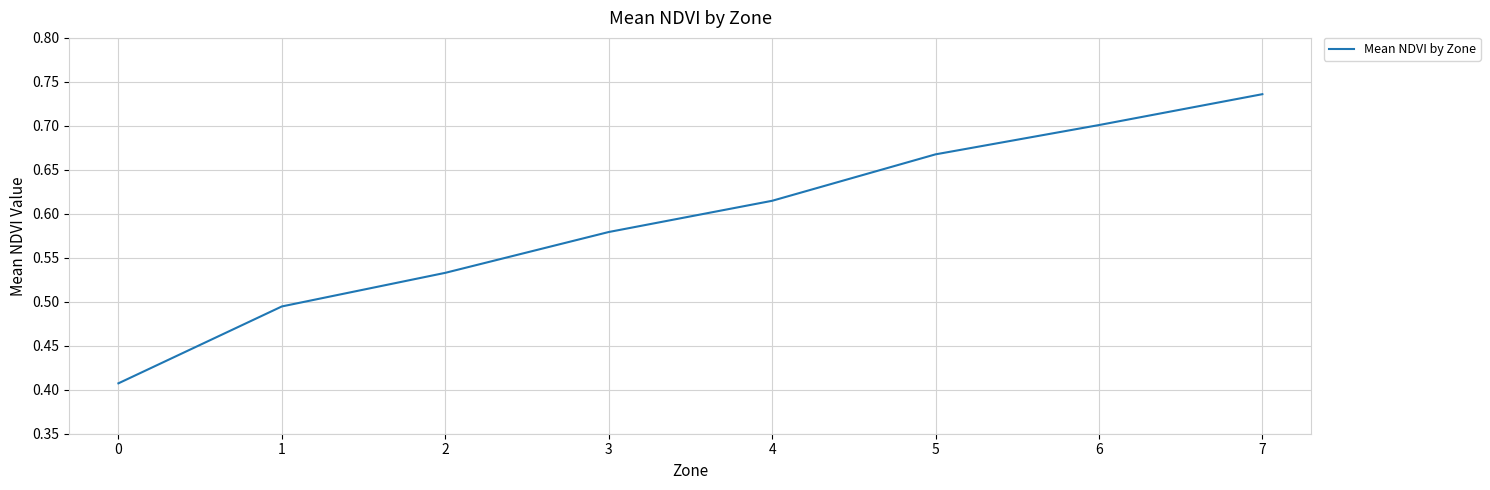

Which label corresponds to the largest value in the chart?

7